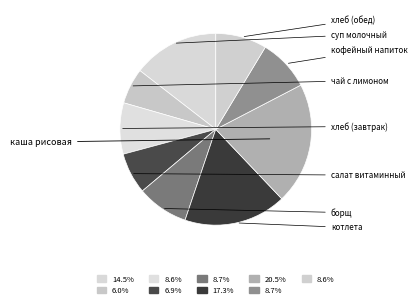

How many slices are in this pie chart?

9